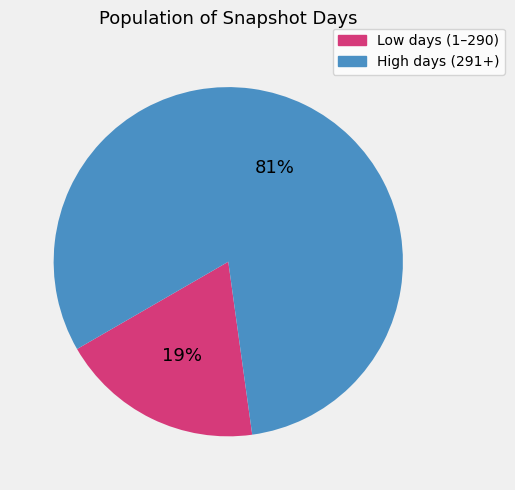

Does any single category account for the majority?

Yes